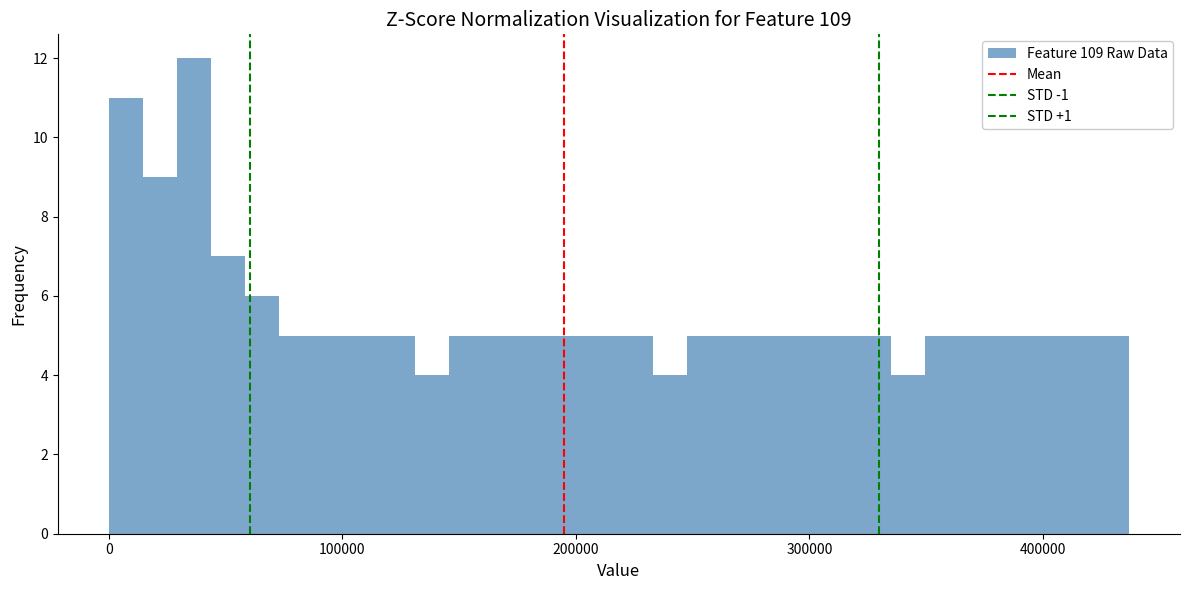

Around what value on the x-axis is the tallest bar? Give the approximate position of its centre, as read against the axis.

40000